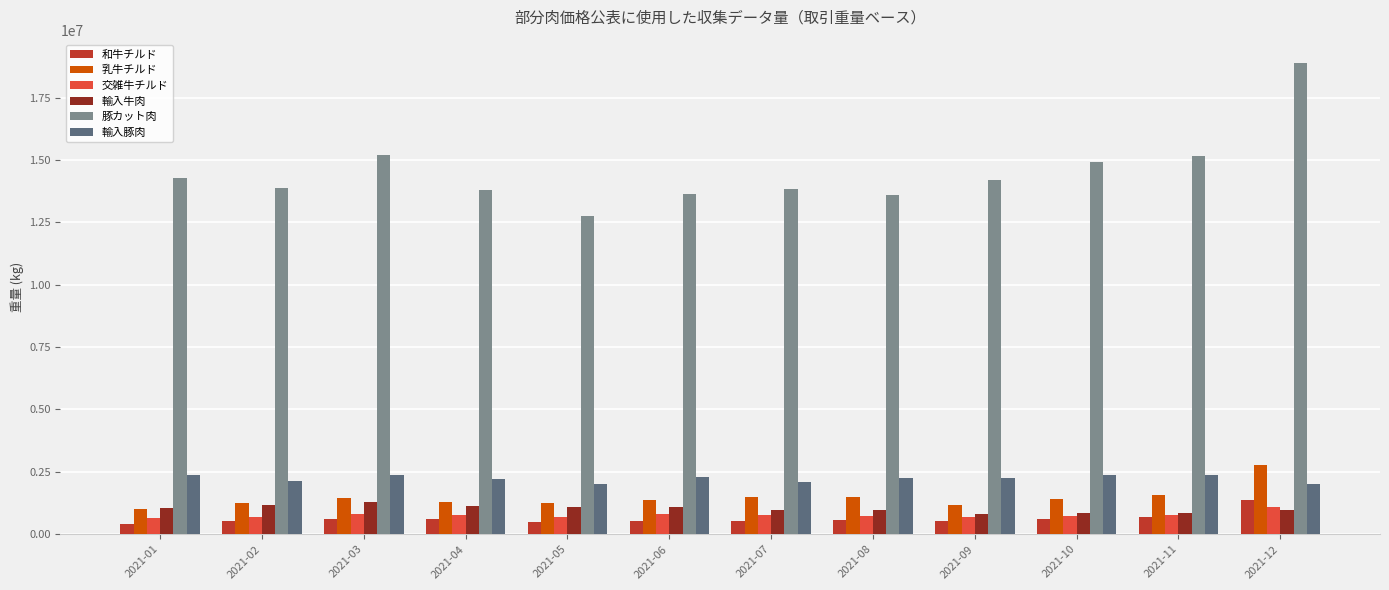

What is the value of the 豚カット肉 bar at the 8th from the left?

13614191